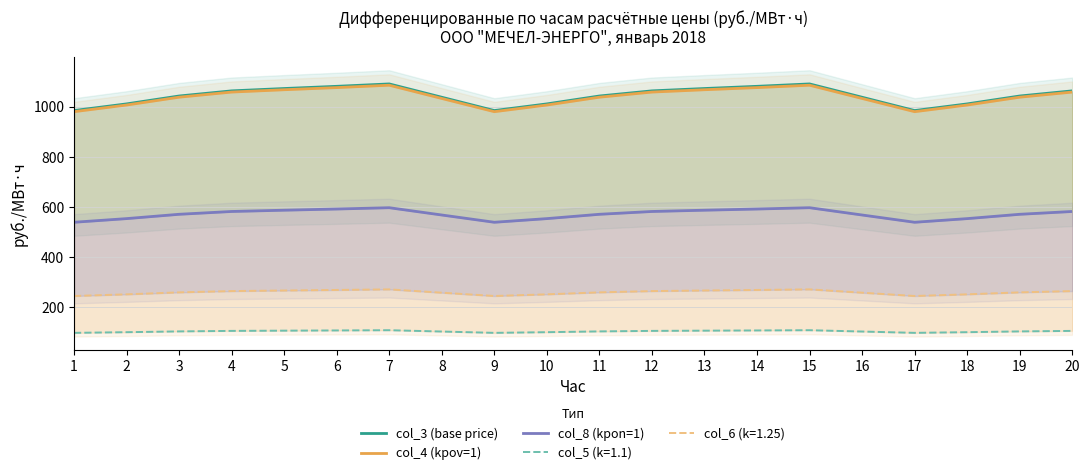

What are all the series names shown in the legend?

col_3 (base price), col_4 (kpov=1), col_8 (kpon=1)